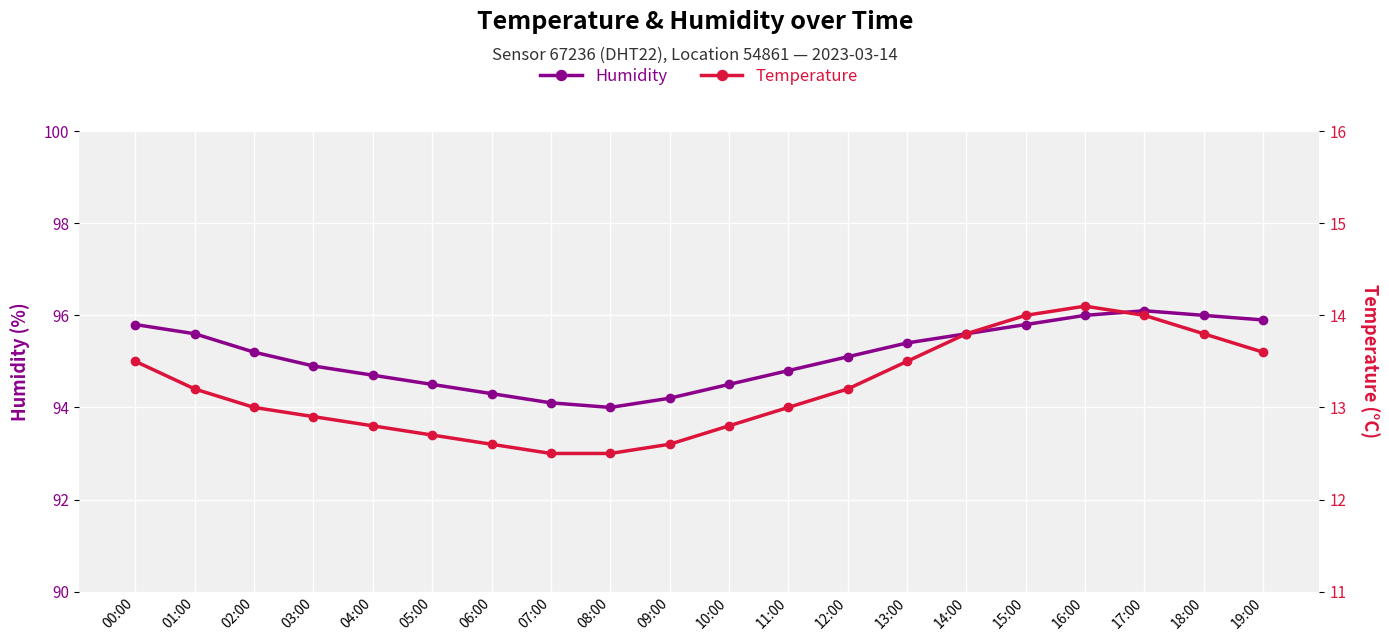

What is the spread (max minus min) of values at 15:00?

81.8